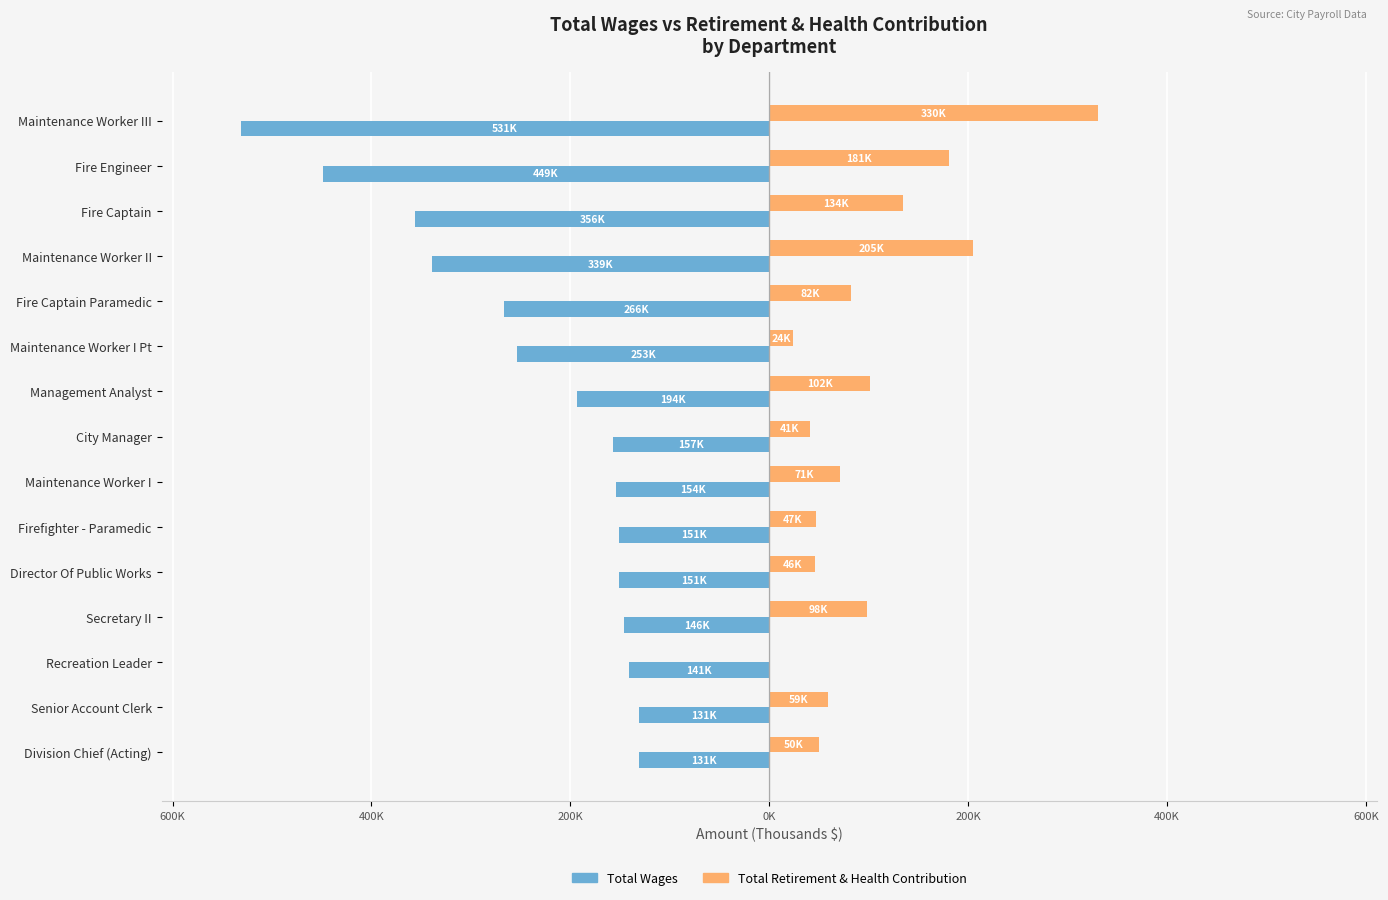

Reading left to right, what are all the values shown in this chart?

Total Wages: -531.4	-449.2	-355.9	-338.8	-266.5	-253.4	-193.8	-156.8	-154.2	-151.1	-151.1	-146.1	-141.3	-131.2	-130.6
Total Retirement & Health Contribution: 330.1	181.1	134.3	204.7	81.7	23.8	101.7	41.2	70.6	47.4	46.4	98.0	0.0	59.0	49.6